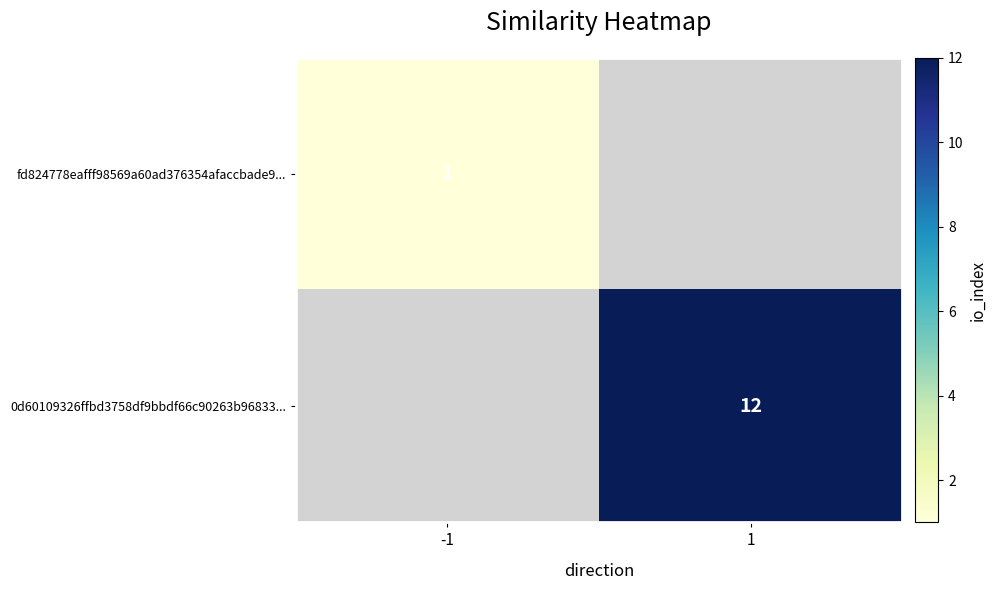

The fd824778eafff98569a60ad376354afaccbade9... series shows 0.3 at -1. True or false?

False